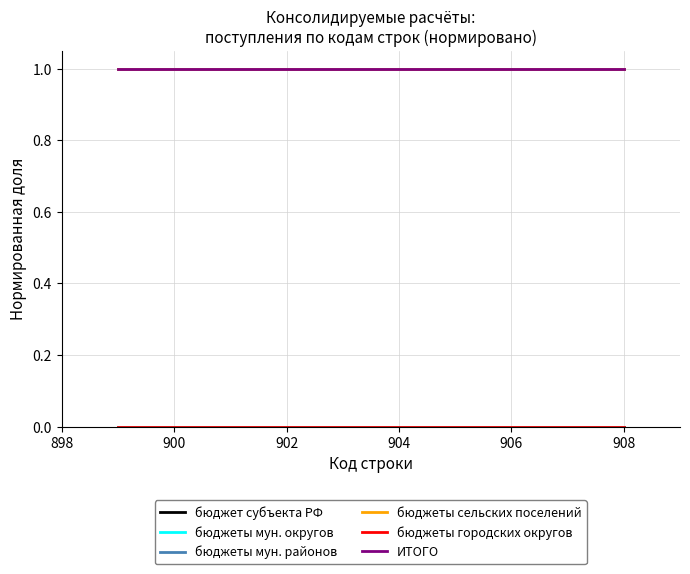

What is the sum of all бюджеты сельских поселений values?

10